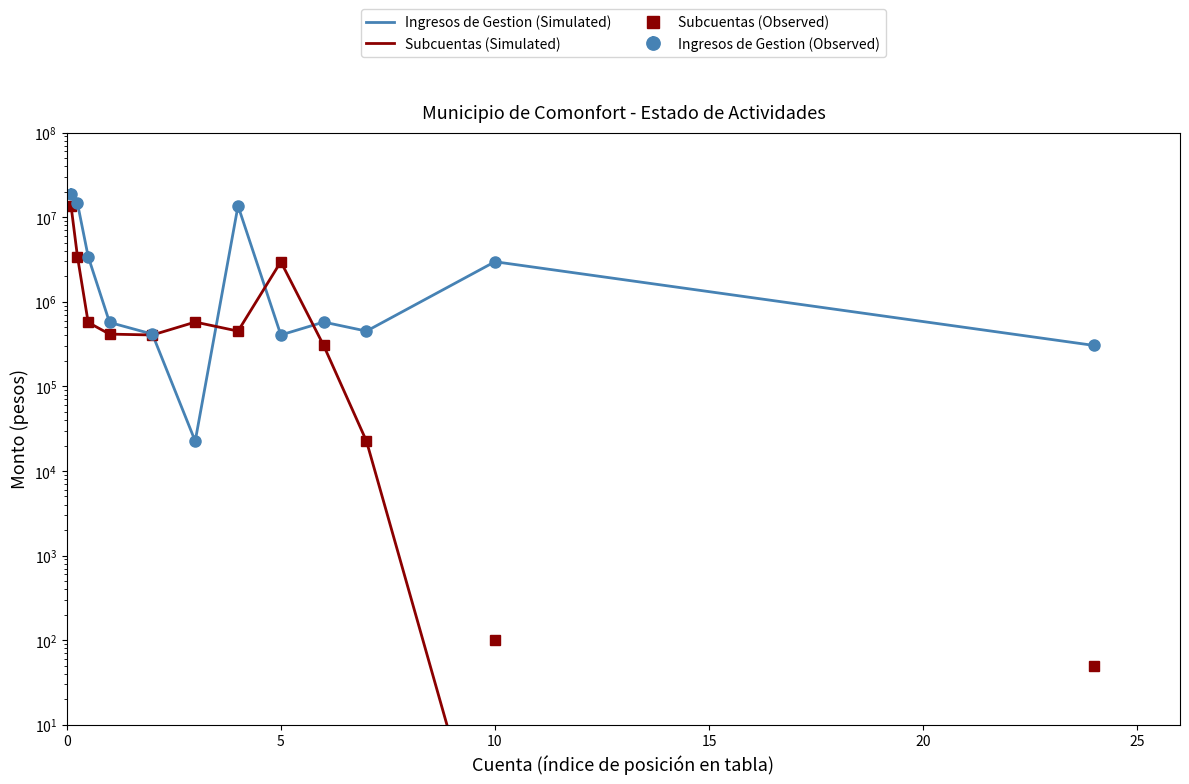

How many lines are shown in the chart?

3